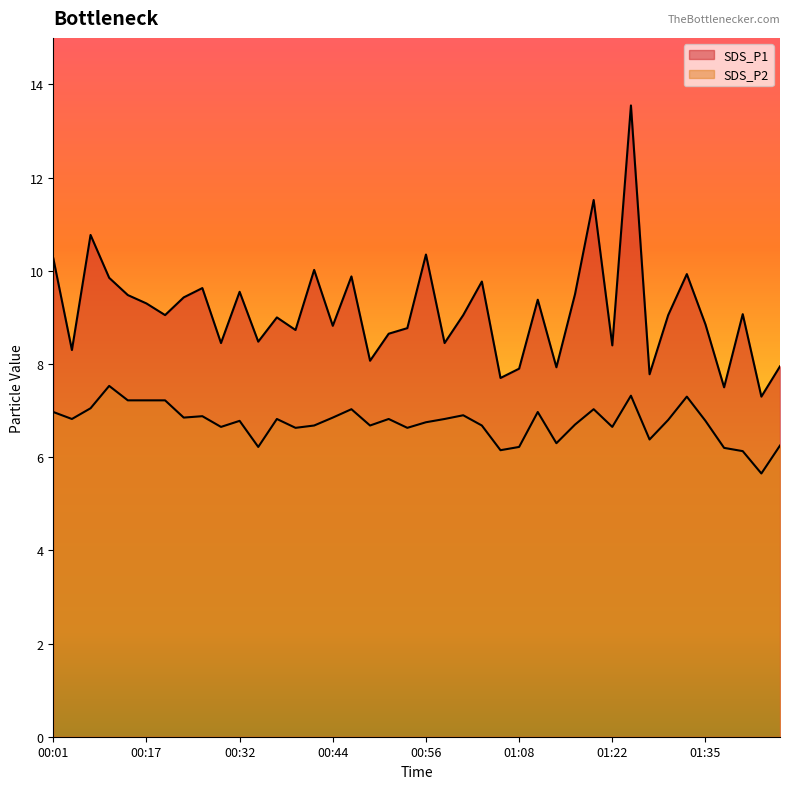

Rank the series at 01:08 from highest to lowest value.

SDS_P1, SDS_P2